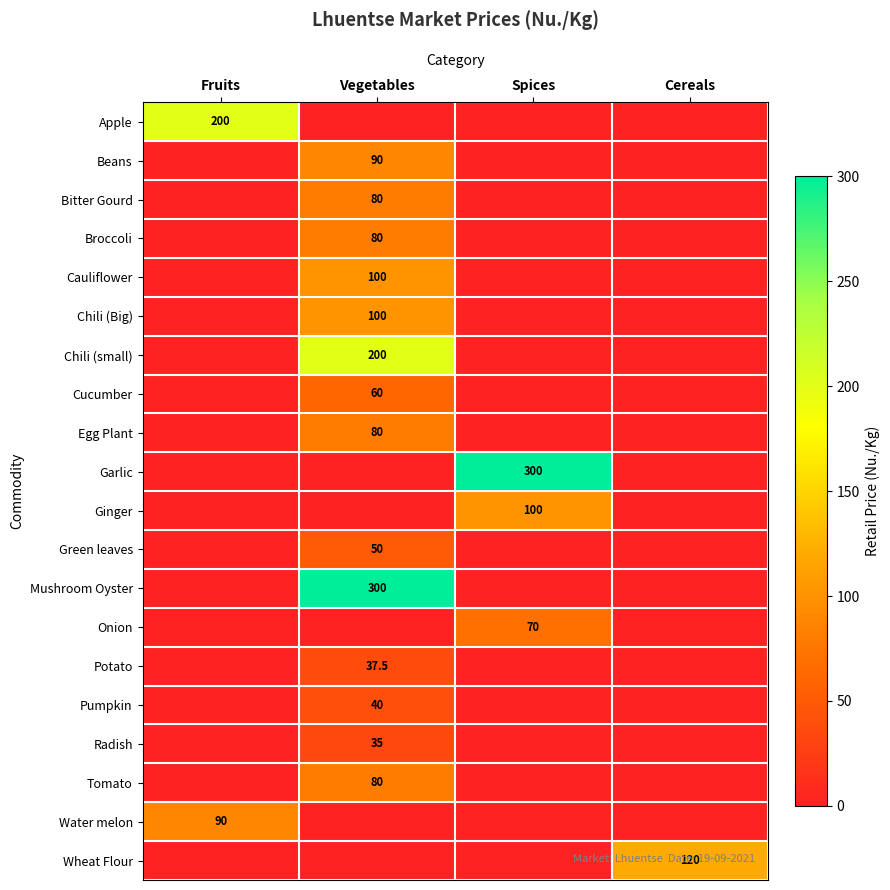

The value of Chili (small) at Vegetables is 53.1. True or false?

False